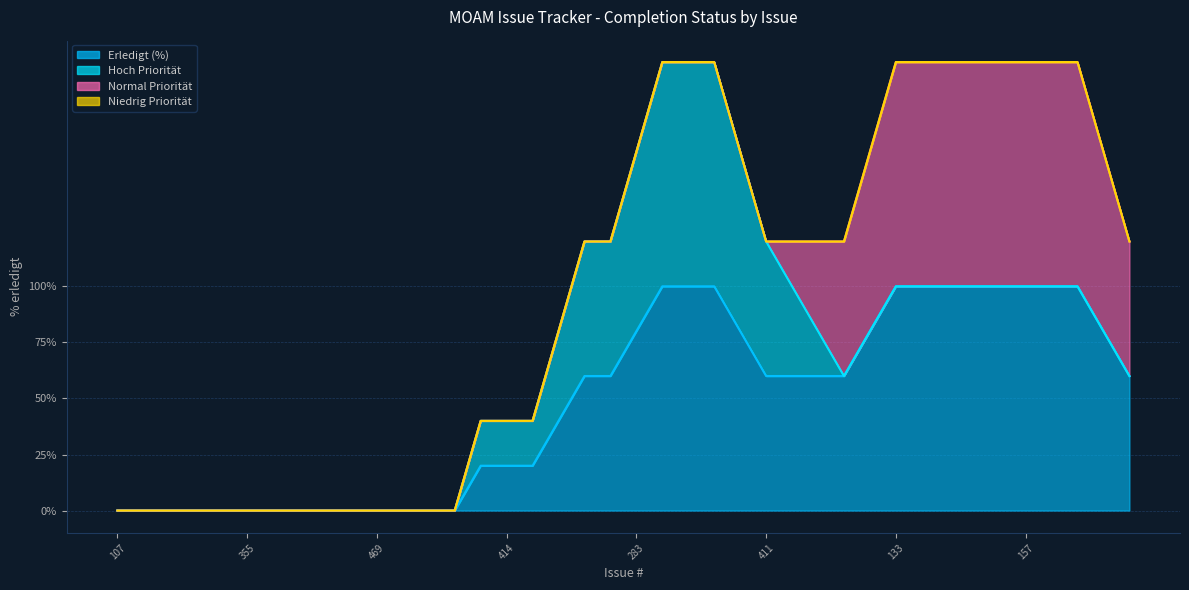

How many Erledigt (%) values are between 0 and 100?

40